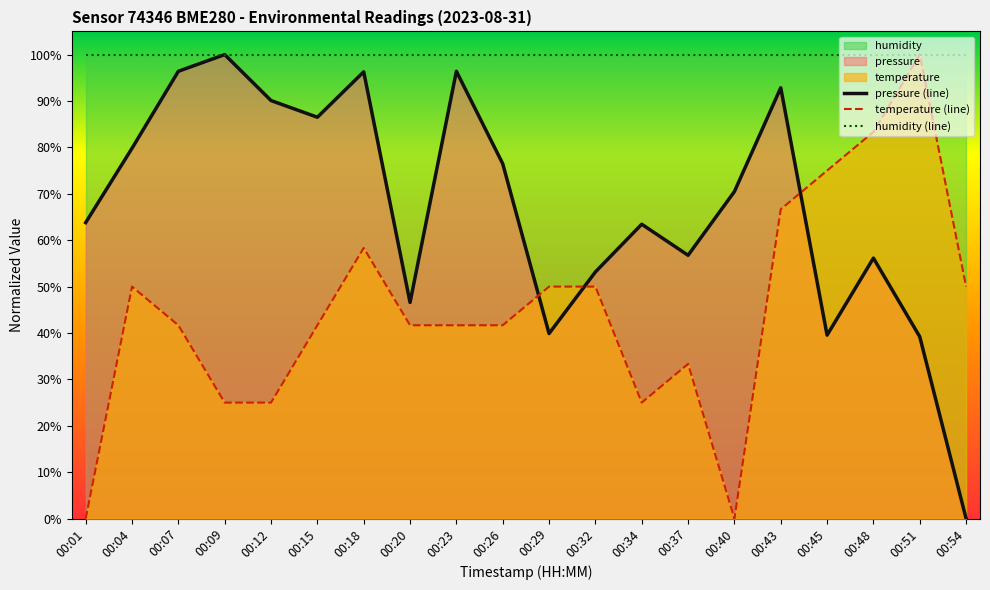

What is the difference between the highest and lowest values at 00:20?

0.6